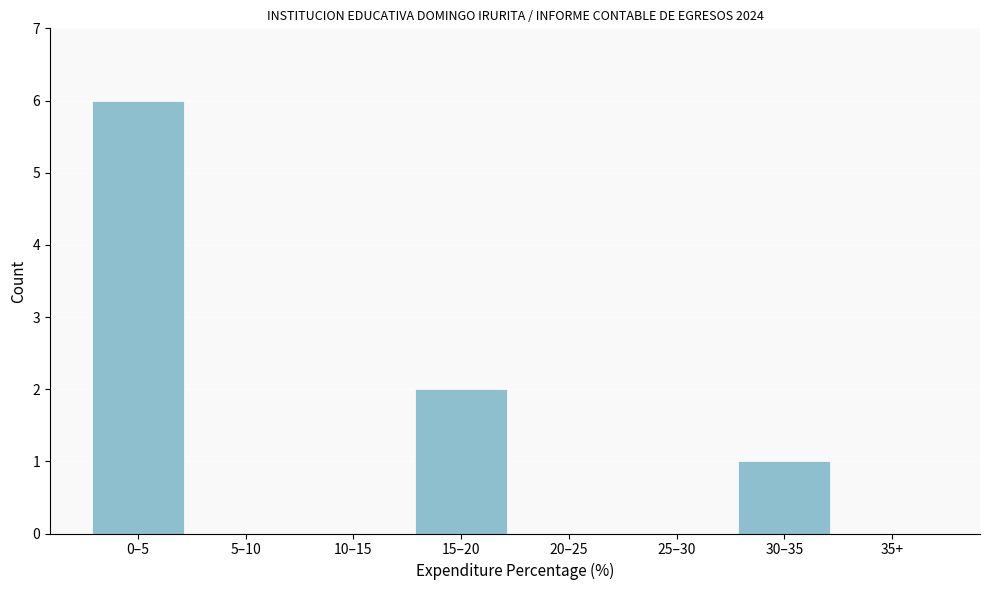

Reading left to right, list all the values displayed in this chart.

0–5=6	5–10=0	10–15=0	15–20=2	20–25=0	25–30=0	30–35=1	35+=0